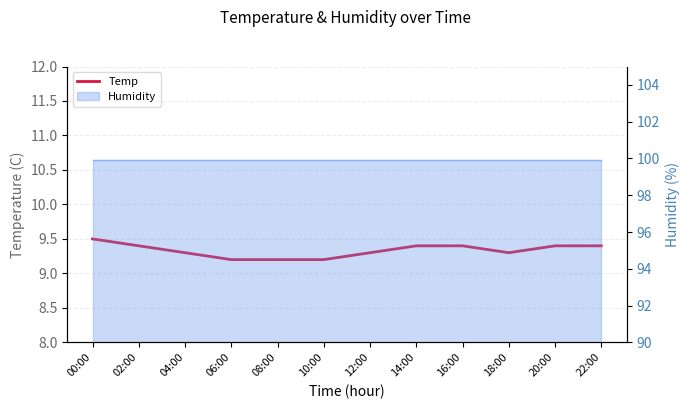

Where is the first local minimum?

18:00